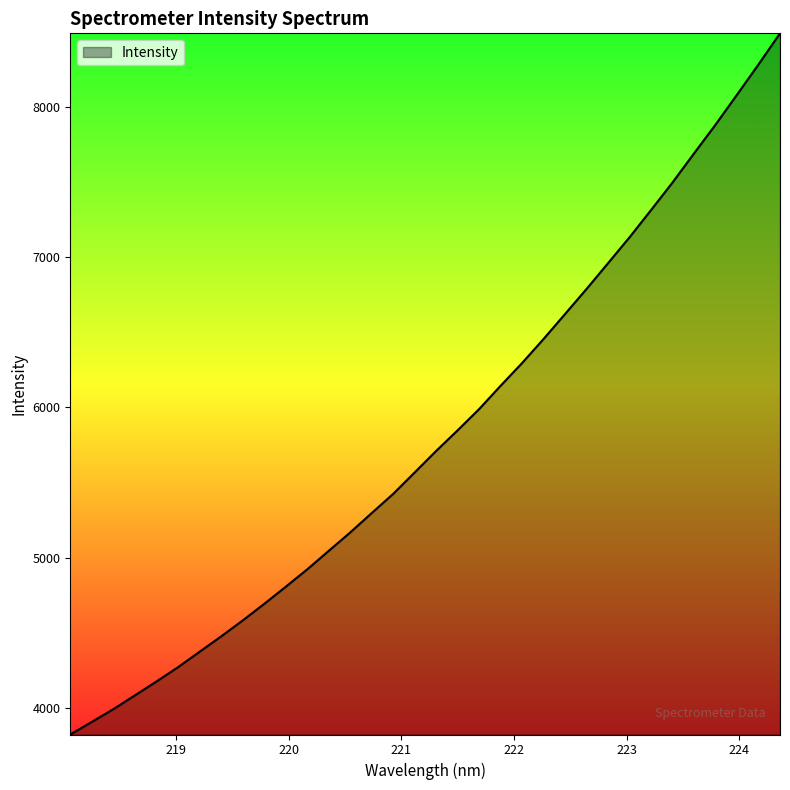

How many values are below 5709?

17